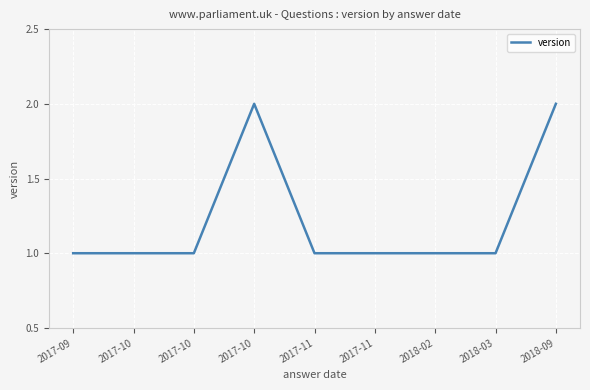

Which category has the lowest value across all series?

2017-09